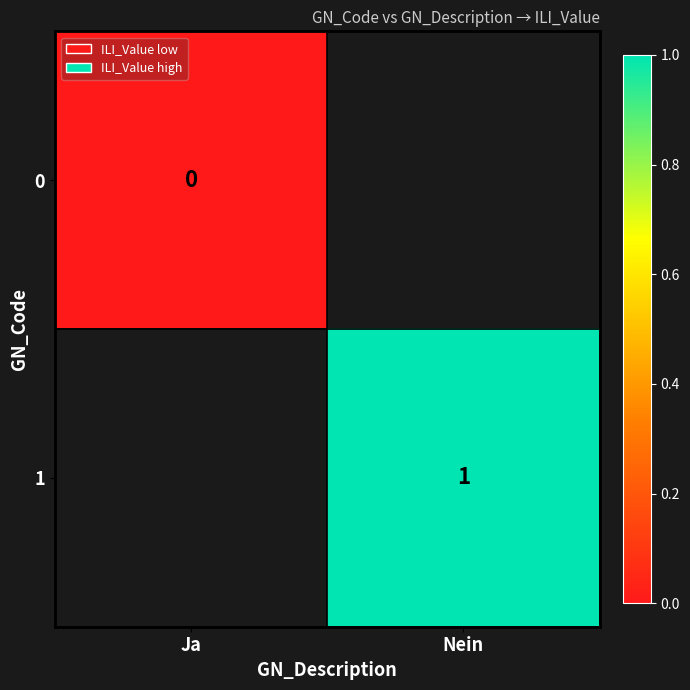

The 1 series shows 1 at Nein. True or false?

True